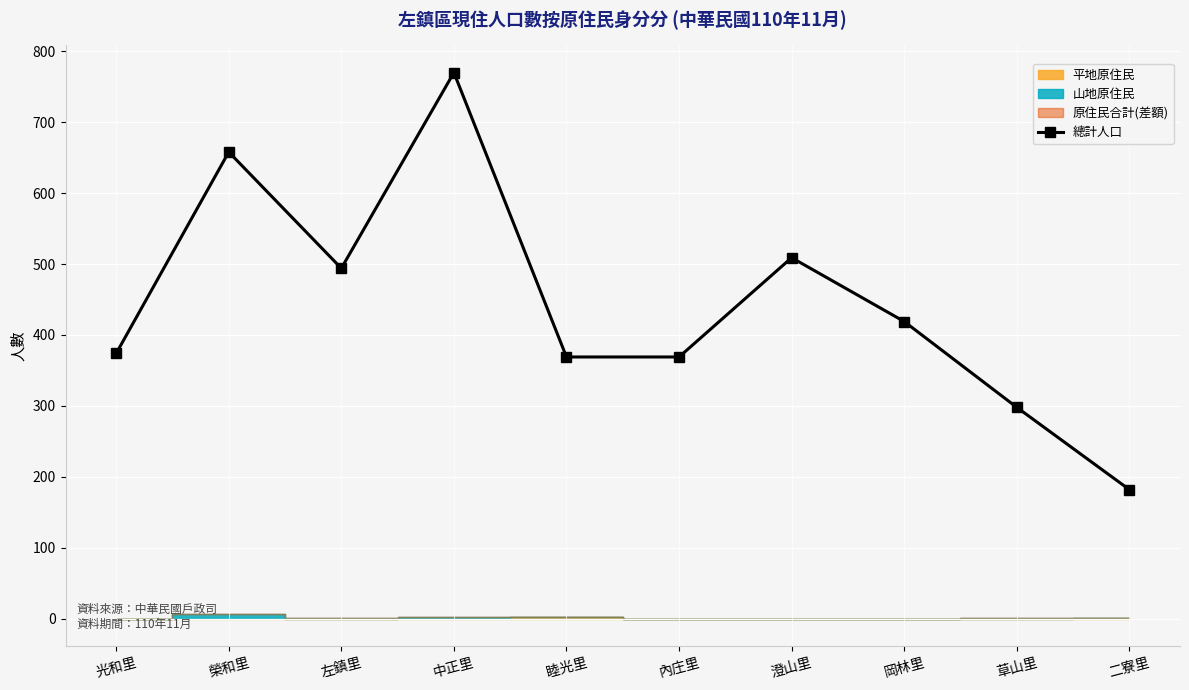

List the labels in order of value, largest first.

中正里, 榮和里, 澄山里, 左鎮里, 岡林里, 光和里, 睦光里, 內庄里, 草山里, 二寮里